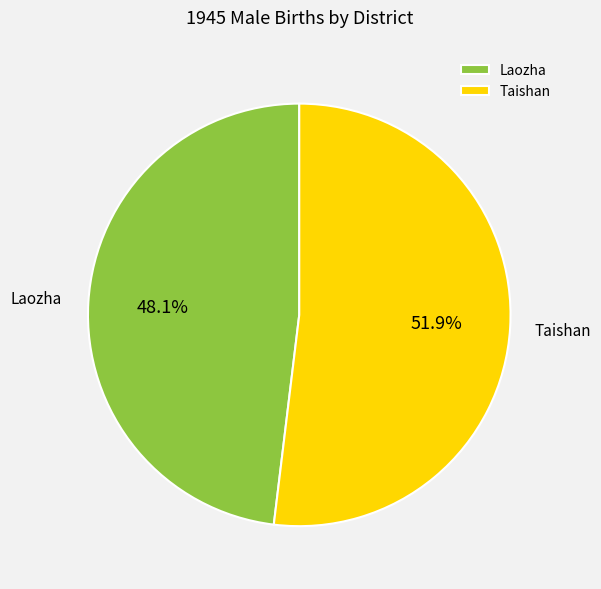

What is the total percentage of Taishan and Laozha?

100.0%